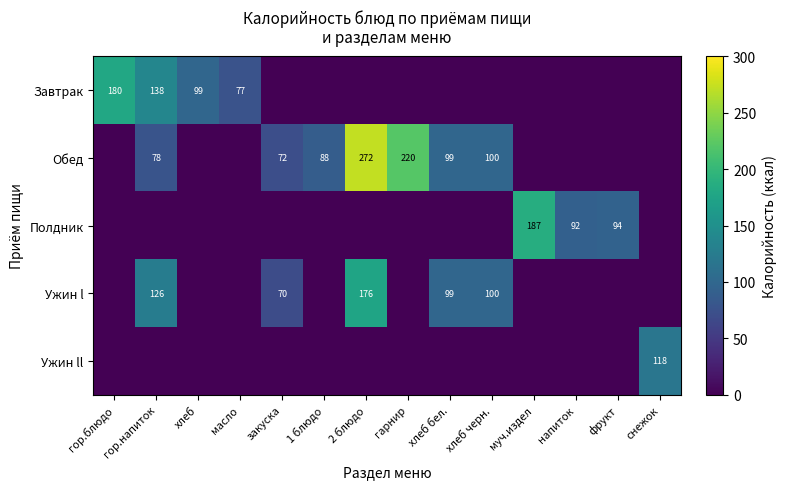

What is the difference between the Полдник values at муч.издел and хлеб бел.?

187.0